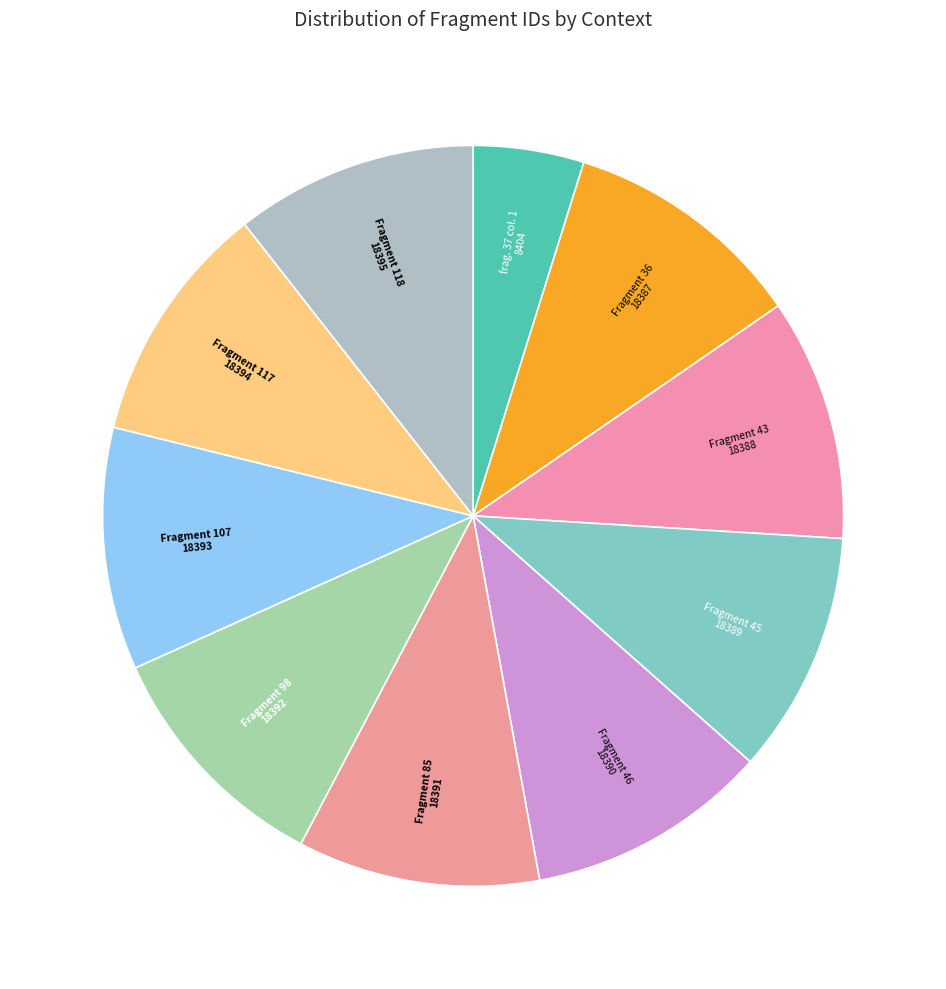

How many segments does this pie chart have?

10